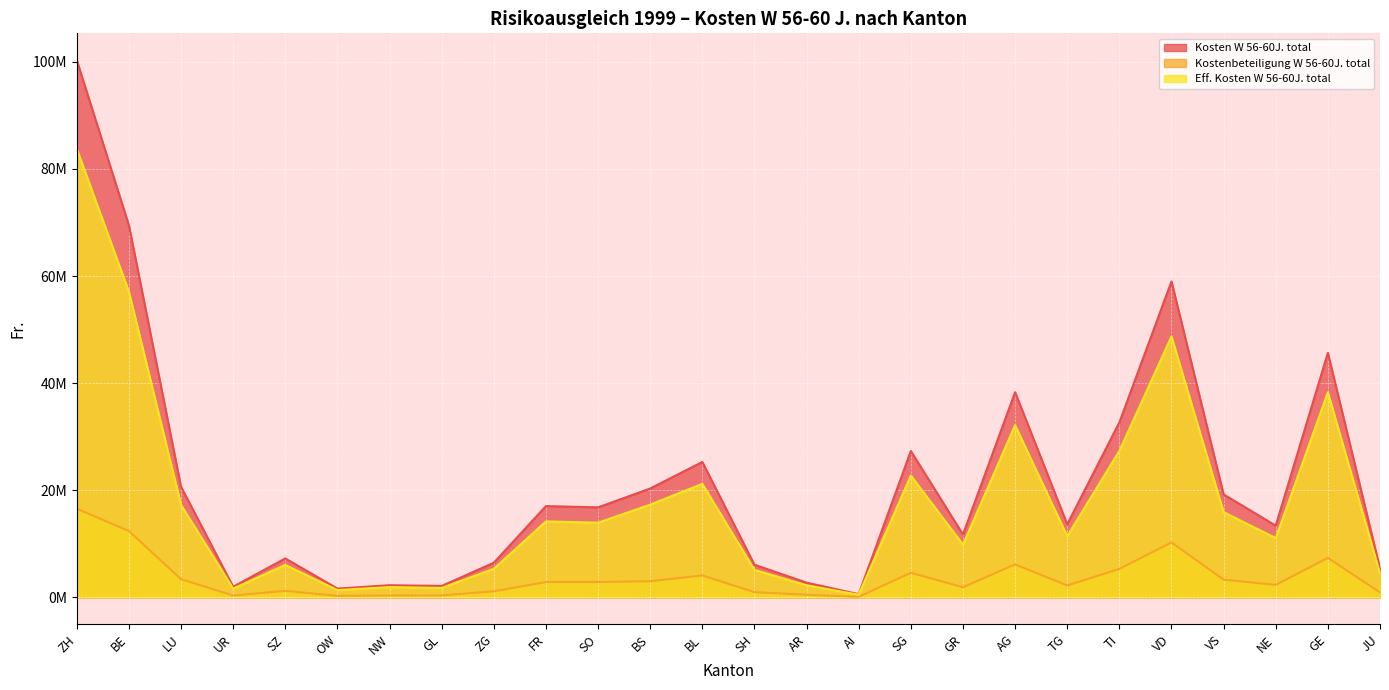

What are all the series names shown in the legend?

Kosten W 56-60J. total, Kostenbeteiligung W 56-60J. total, Eff. Kosten W 56-60J. total